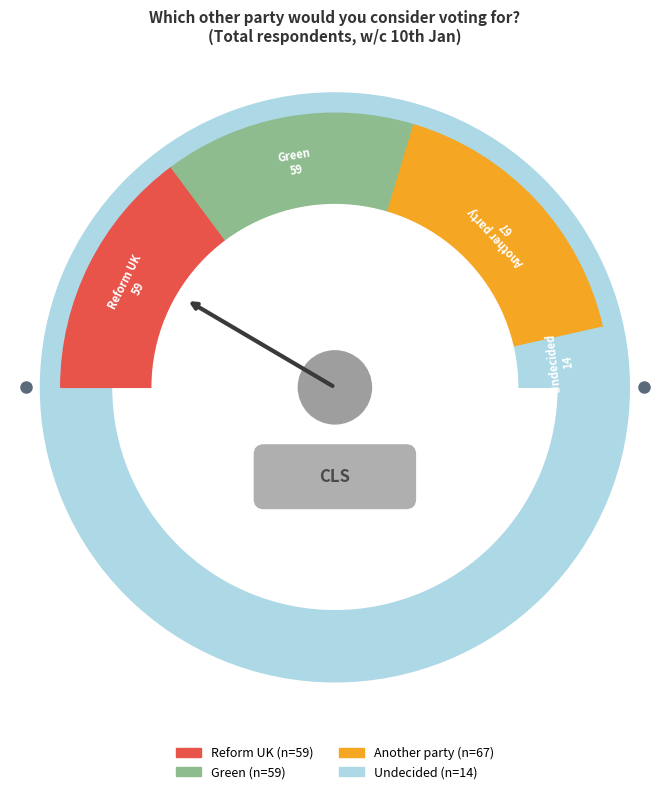

How many segments does this pie chart have?

4